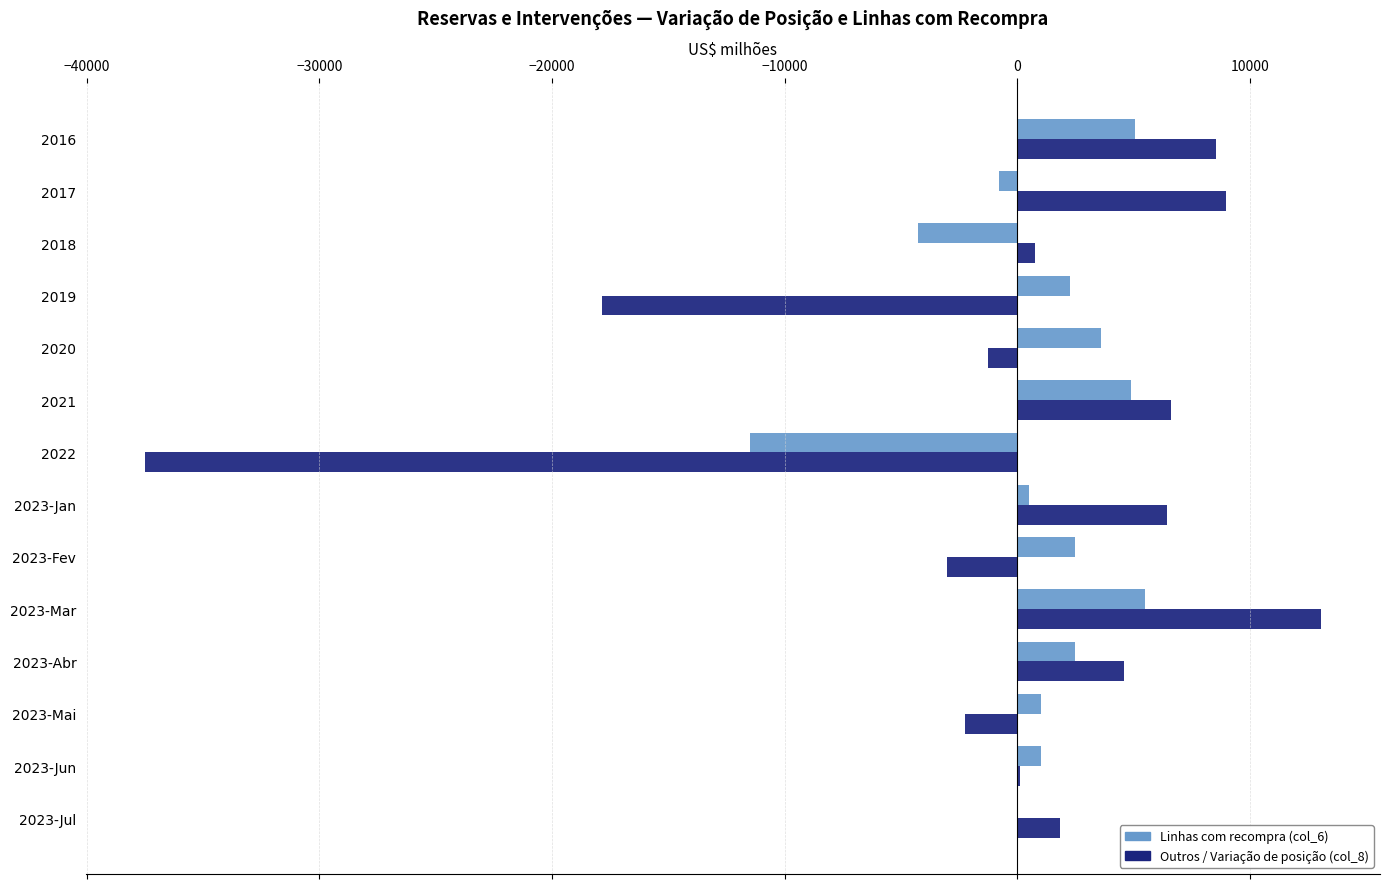

Which series changed the most between 2016 and 2020?

Outros / Variação de posição (col_8)